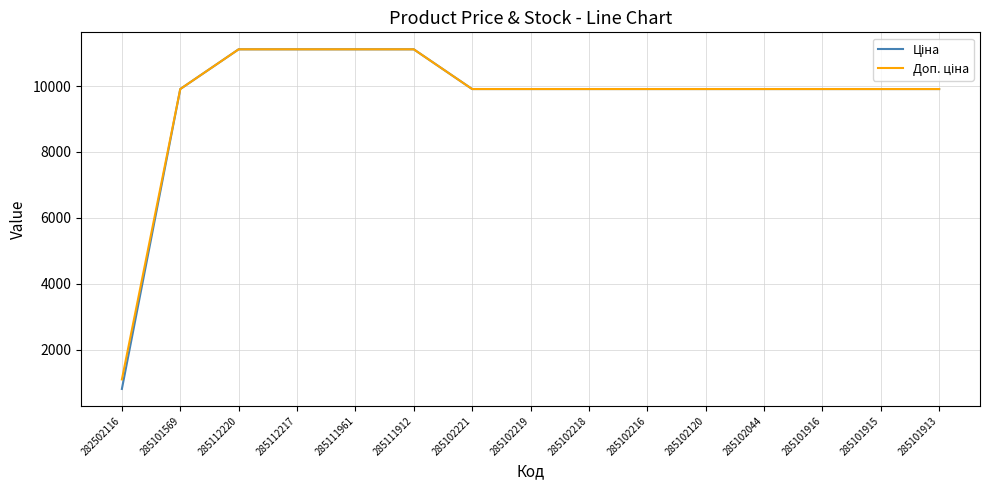

Does the chart have visible grid lines?

Yes